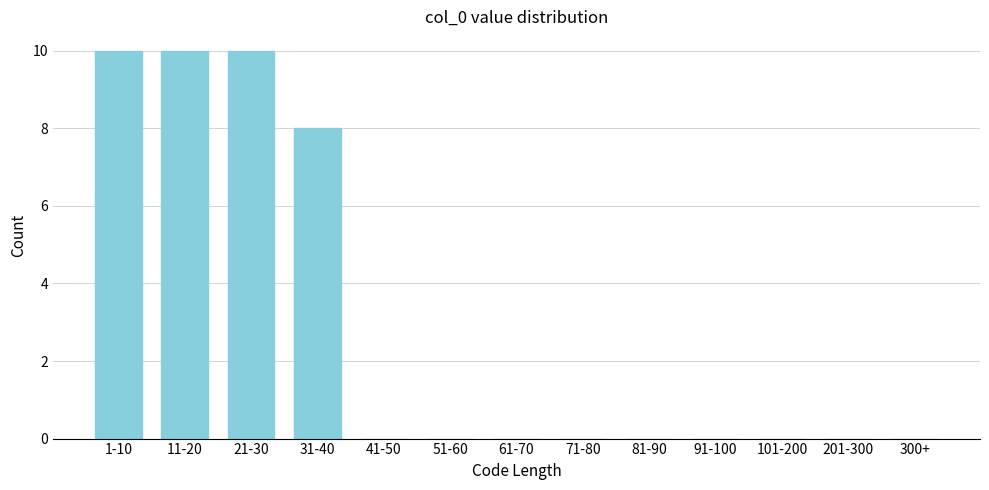

Reading right to left, extract all data points from this chart.

300+=0	201-300=0	101-200=0	91-100=0	81-90=0	71-80=0	61-70=0	51-60=0	41-50=0	31-40=8	21-30=10	11-20=10	1-10=10